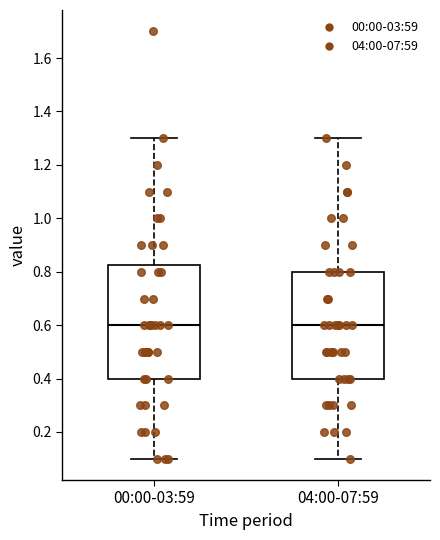

Comparing the boxes themselves (not the whiskers), which one is the tallest?

00:00-03:59